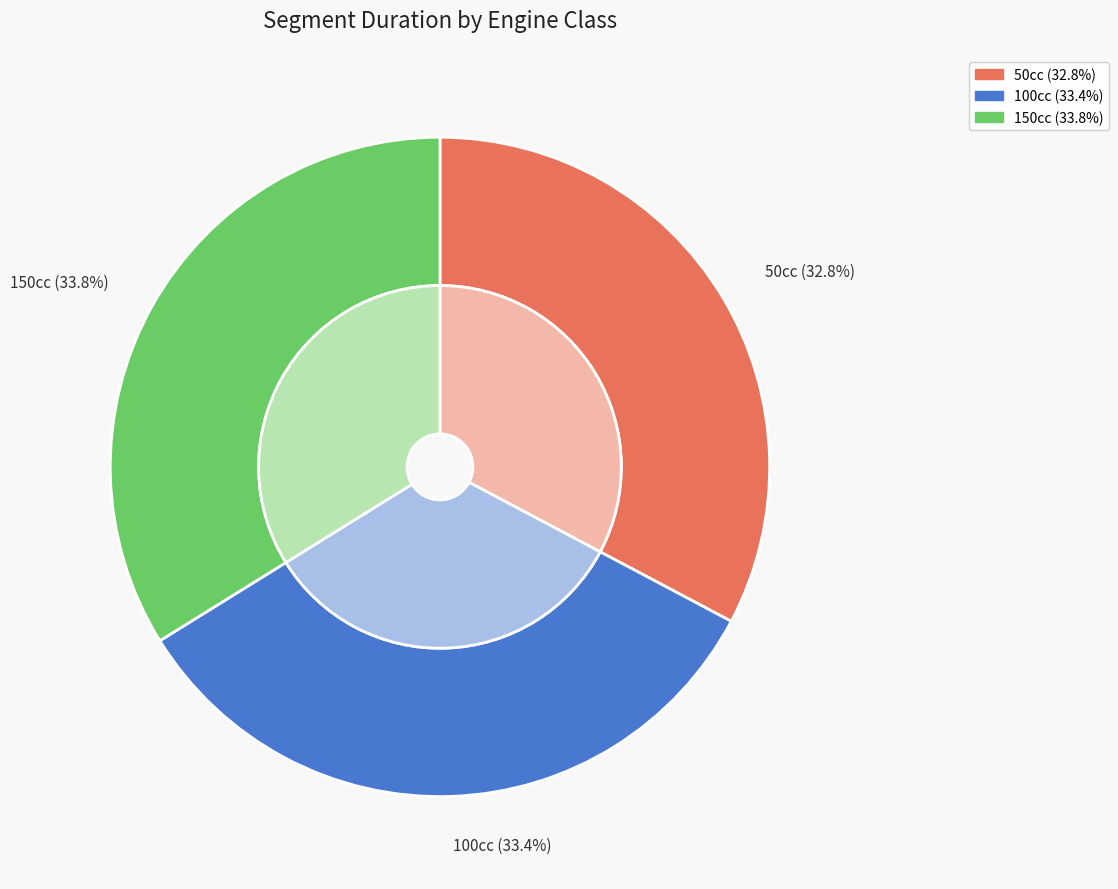

Between 100cc and 50cc, which is larger?

100cc